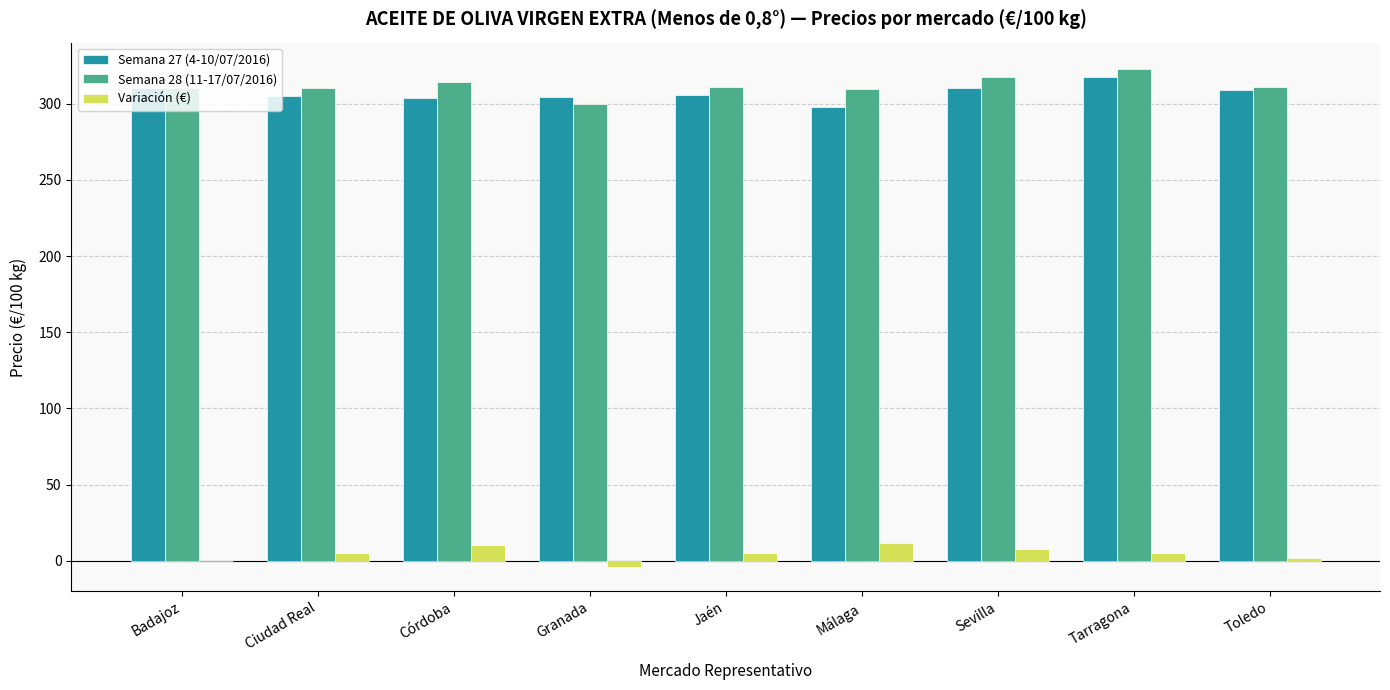

What are all the series names shown in the legend?

Semana 27 (4-10/07/2016), Semana 28 (11-17/07/2016), Variación (€)